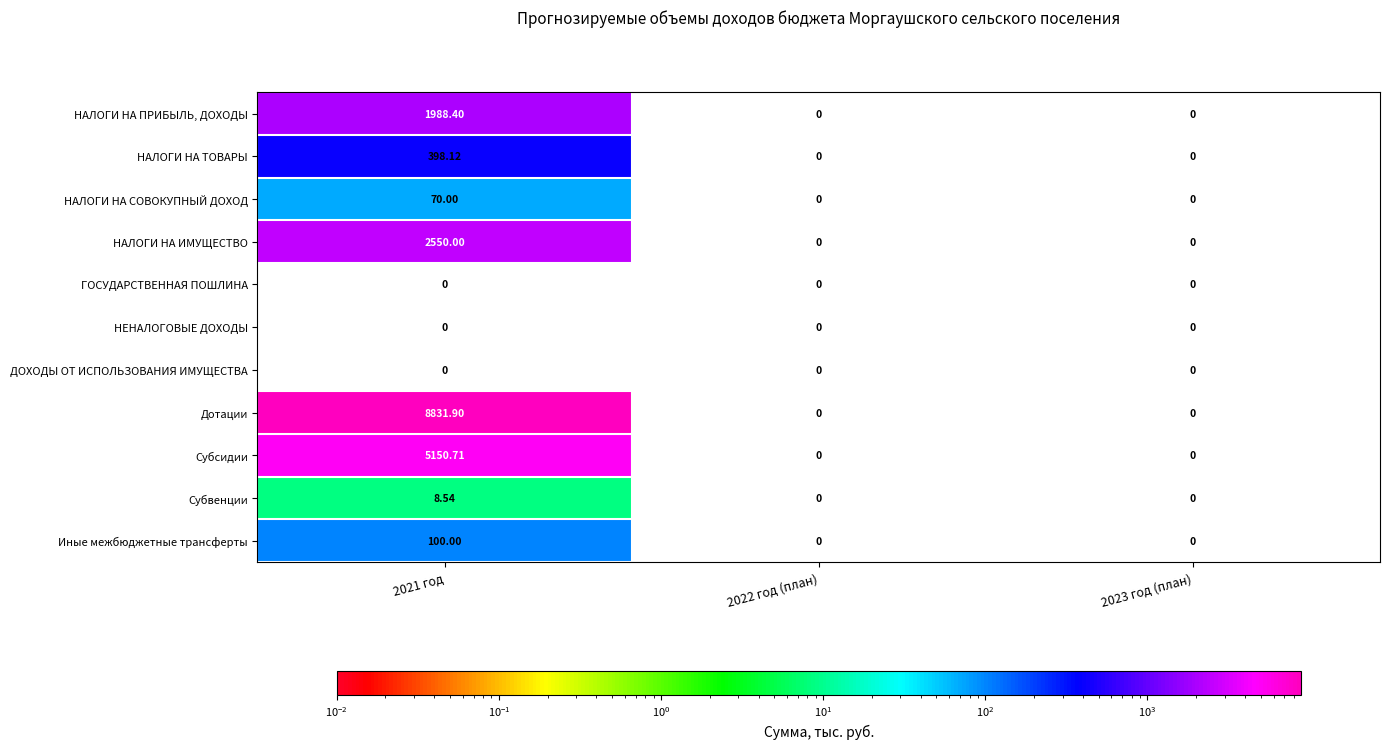

Which series has the largest total across all categories?

Дотации